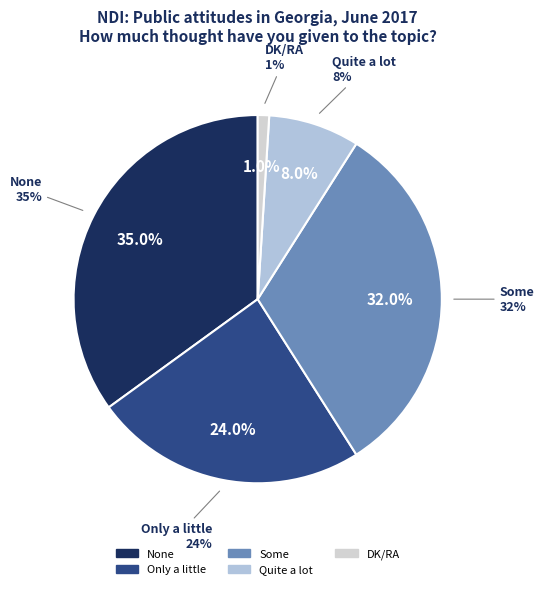

Is it true that Quite a lot is 8% of the pie?

True